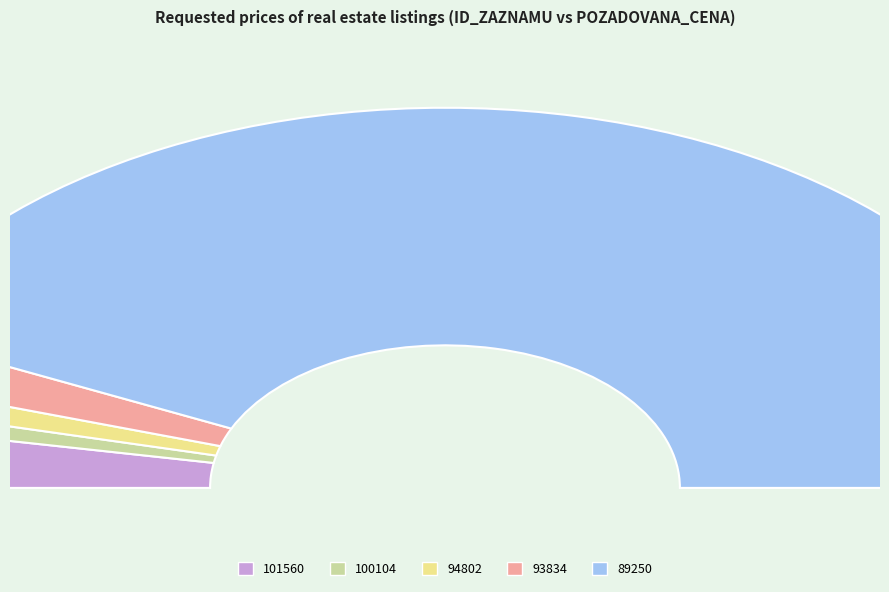

What is the ratio of the value at 89250 to the value at 93834?

20.6